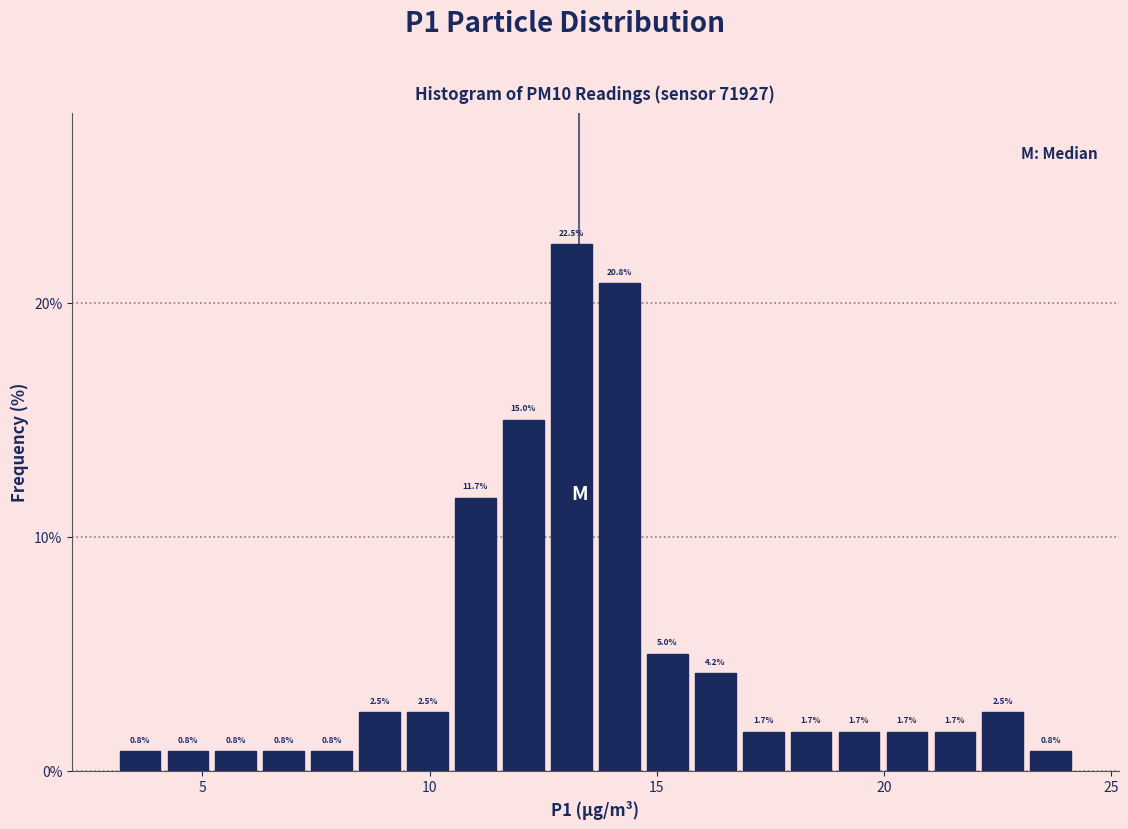

Read against the x-axis, roughly where is the centre of the tallest bar?

13.0